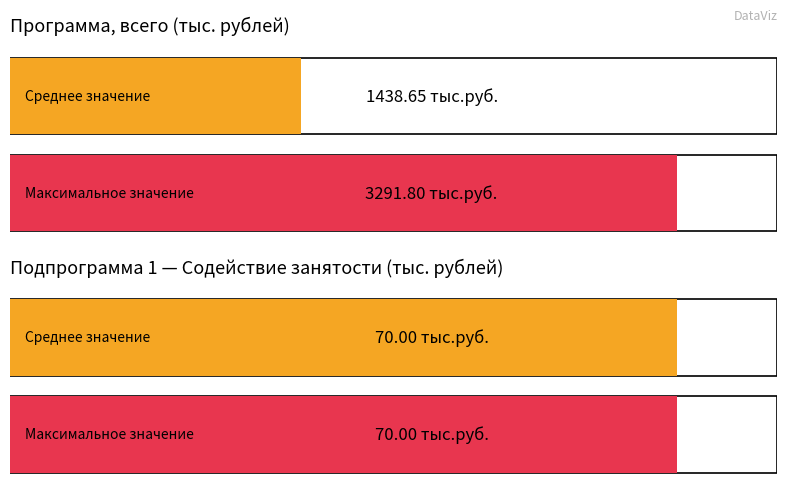

Does the chart contain any negative values?

No